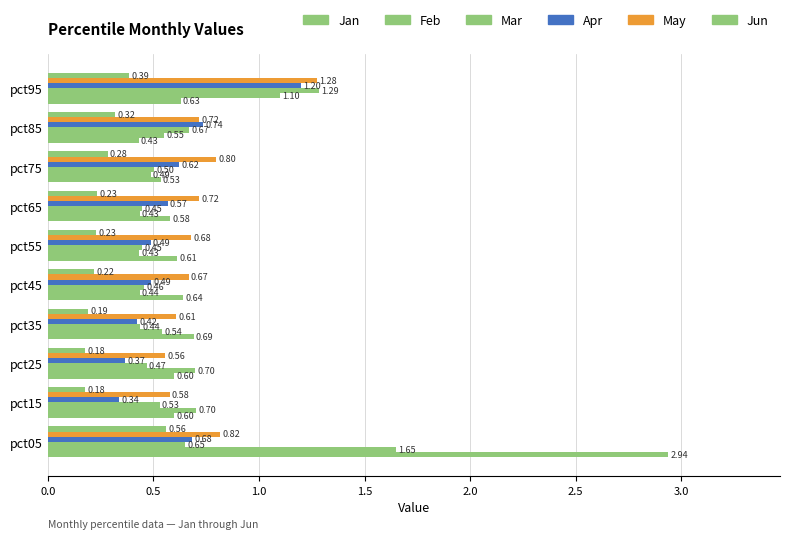

How many data points does each series have?

10